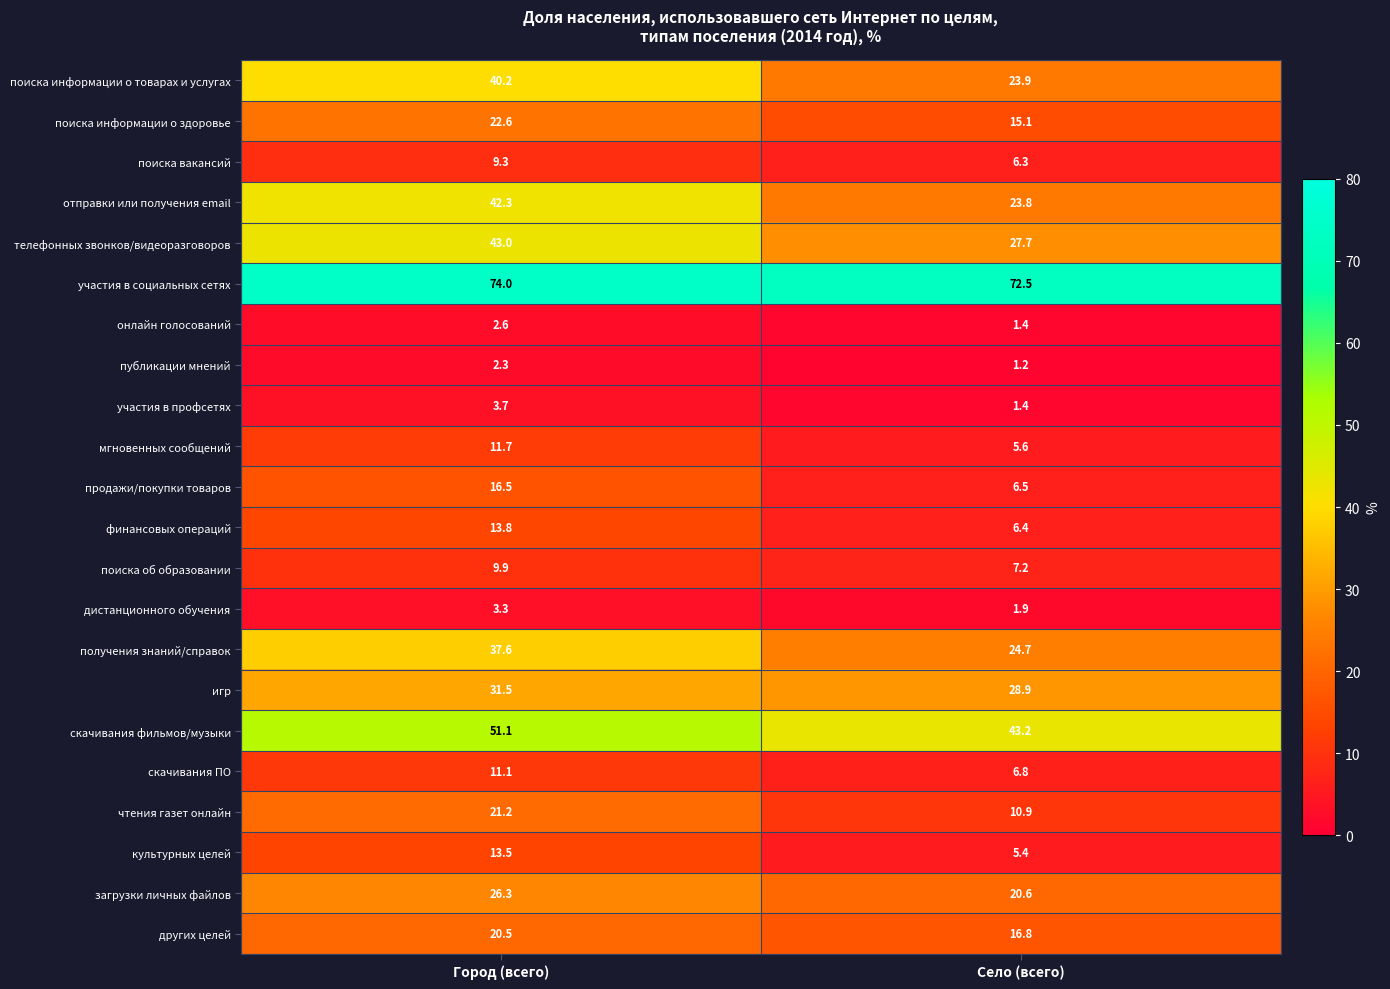

What is the difference between the highest and lowest values at Село (всего)?

71.3